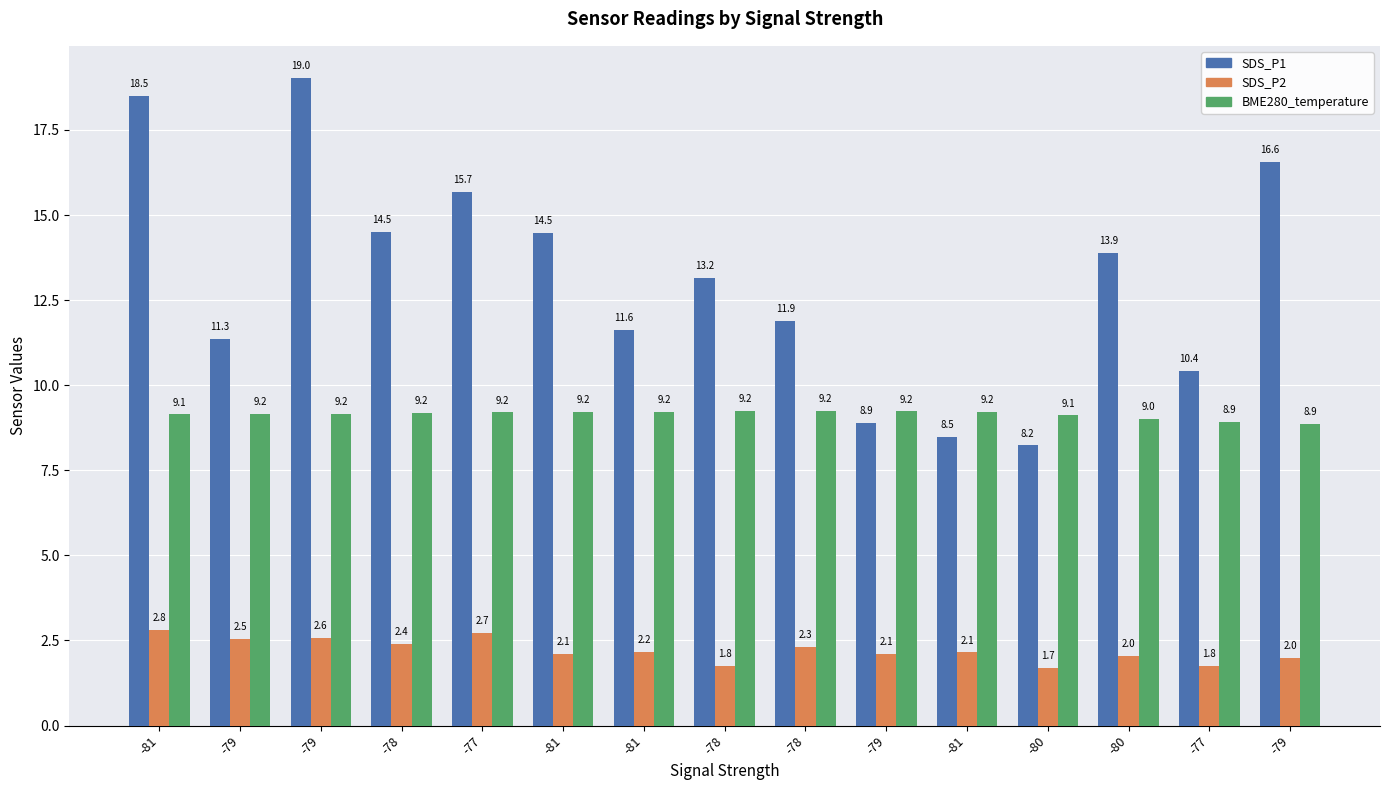

Between -78 and -77, which series saw the biggest shift?

SDS_P1